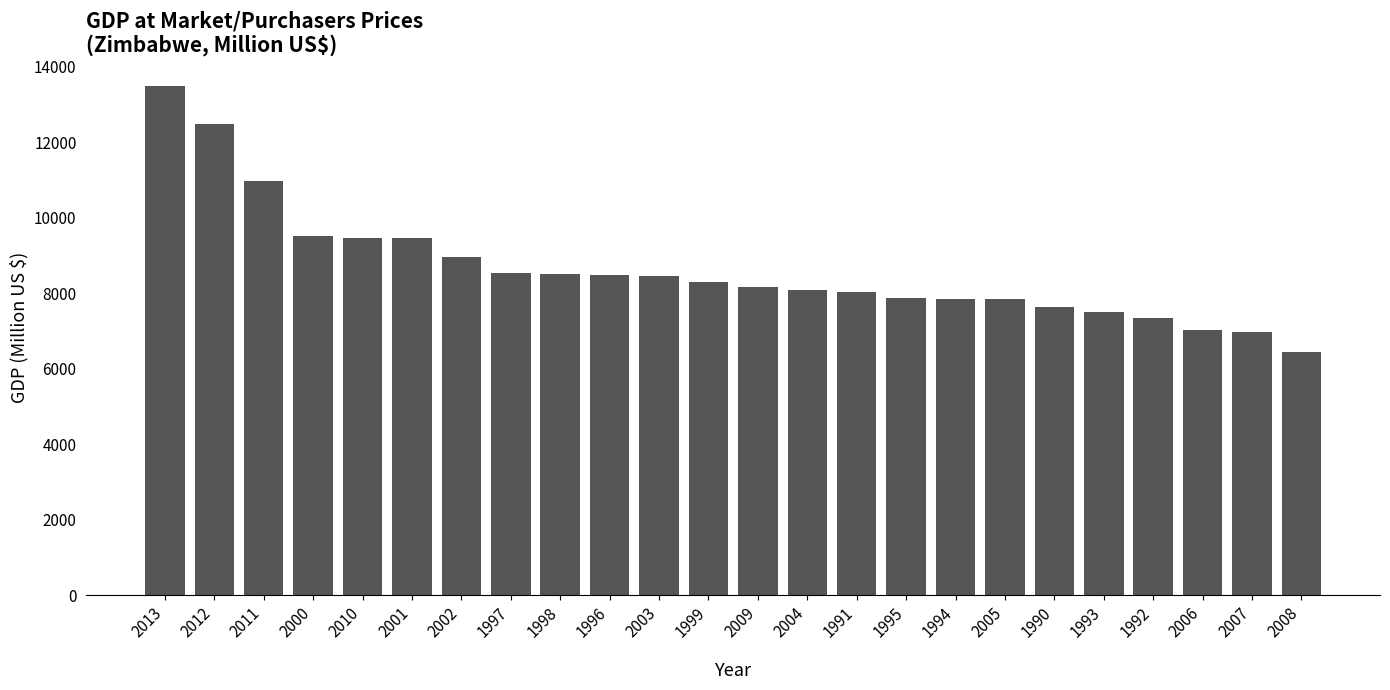

Which label corresponds to the largest value in the chart?

2013